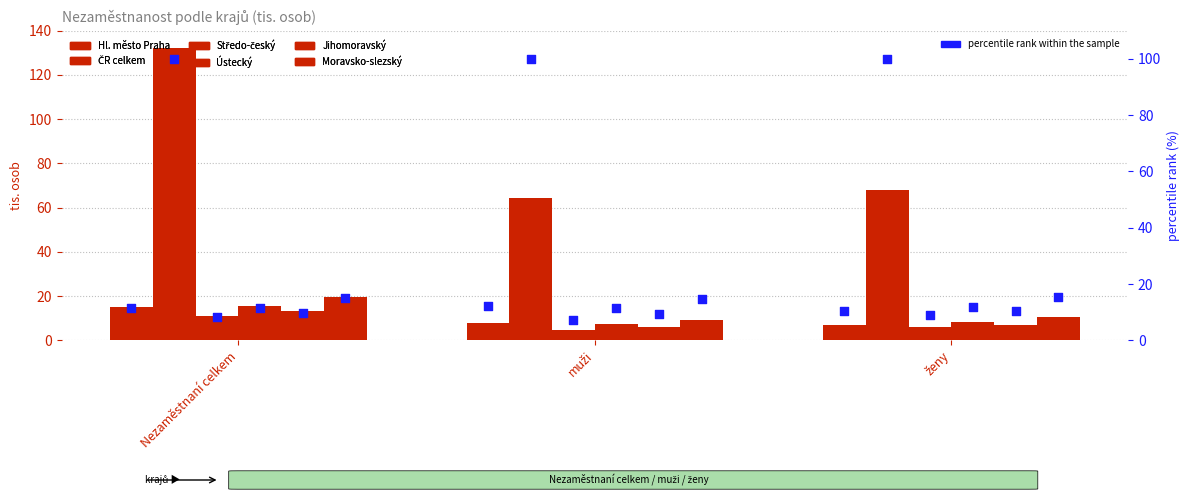

Which series reaches the maximum Y coordinate?

ČR celkem